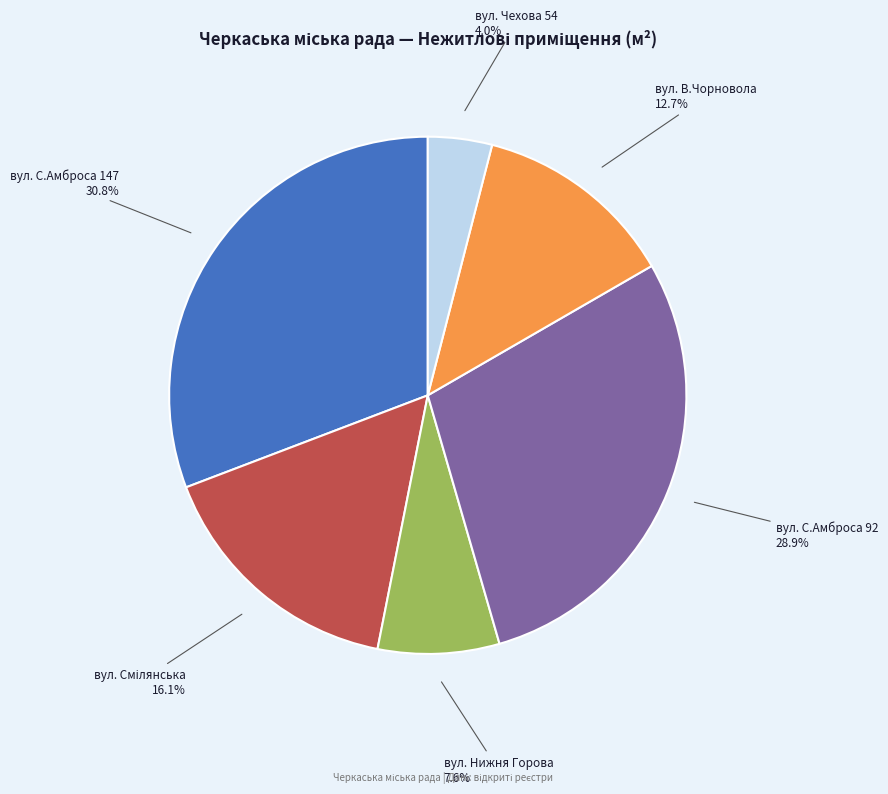

Is there a majority slice in this chart?

No